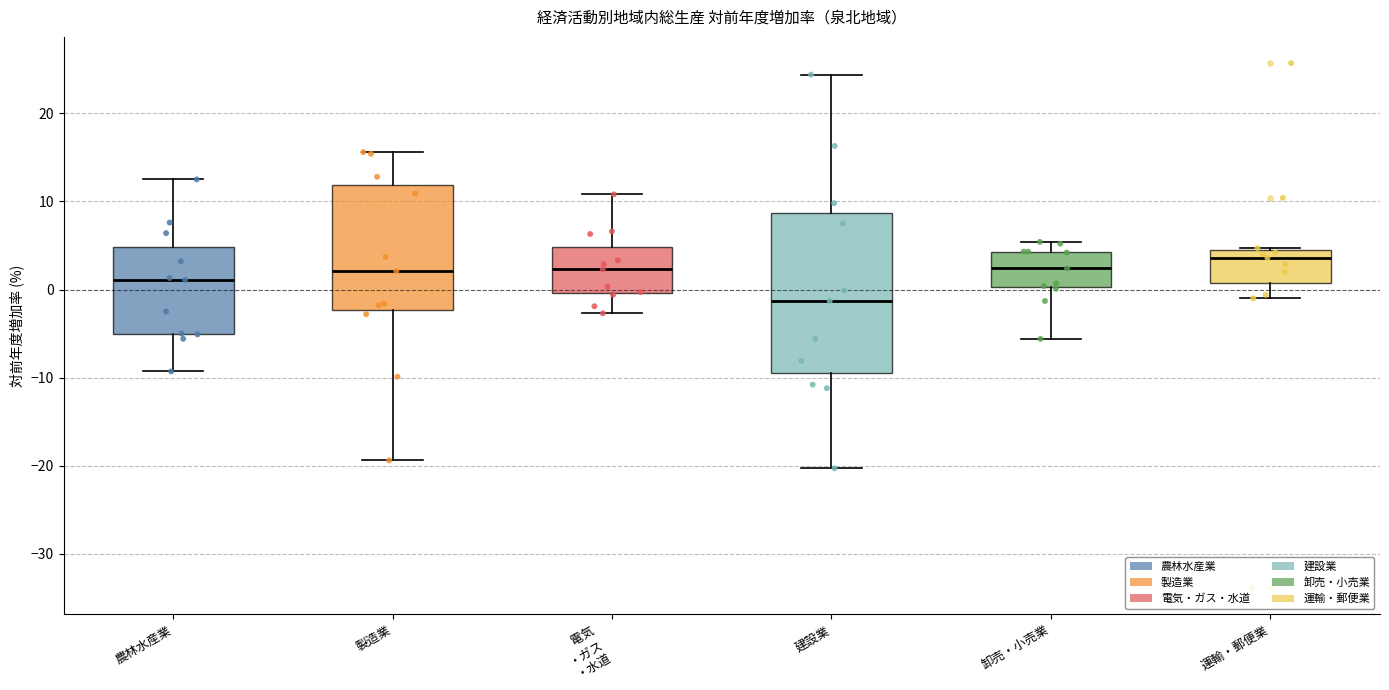

Reading left to right, read every box against the y-axis: the position of its median line, the range the box covers, and the ends of its whiskers. The values are not printed on the chart, so give them approximately, as read against the axis.

農林水産業: median 1, box -5 to 5, whiskers -9 to 13
製造業: median 2, box -2 to 12, whiskers -19 to 16
電気 ・ガス ・水道: median 2, box 0 to 5, whiskers -3 to 11
建設業: median -1, box -9 to 9, whiskers -20 to 24
卸売・小売業: median 2, box 0 to 4, whiskers -6 to 5
運輸・郵便業: median 4 (just below the box's upper edge), box 1 to 4, whiskers -1 to 5